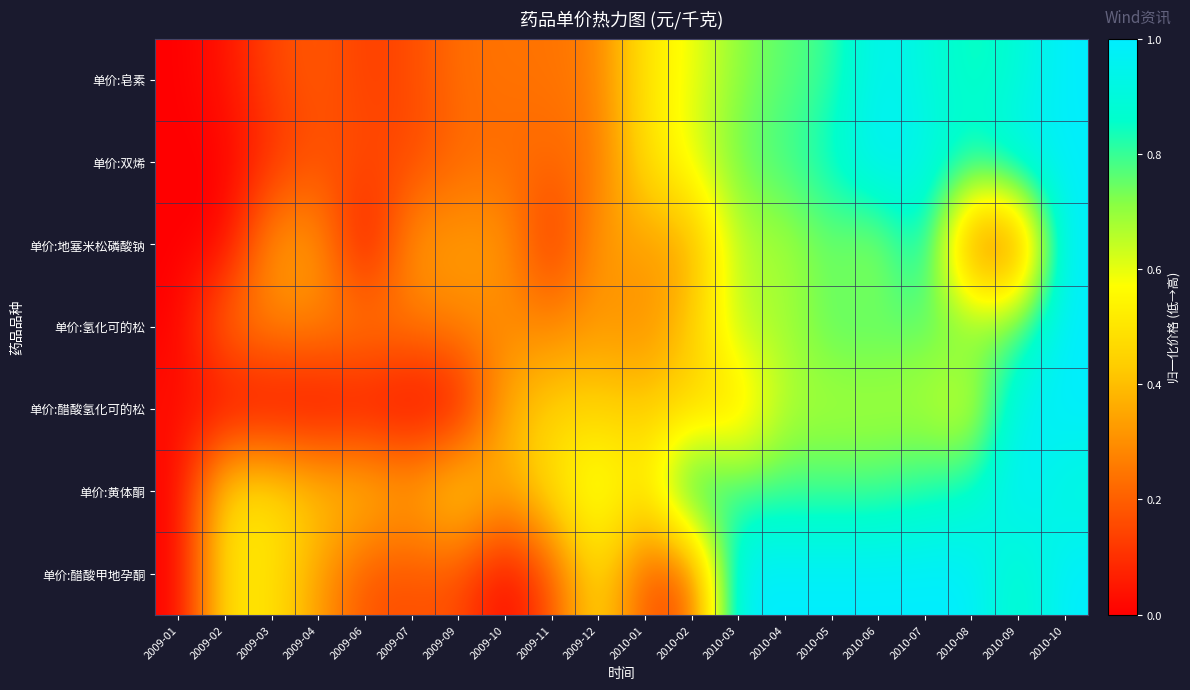

At how many categories does at least one series exceed 0?

20